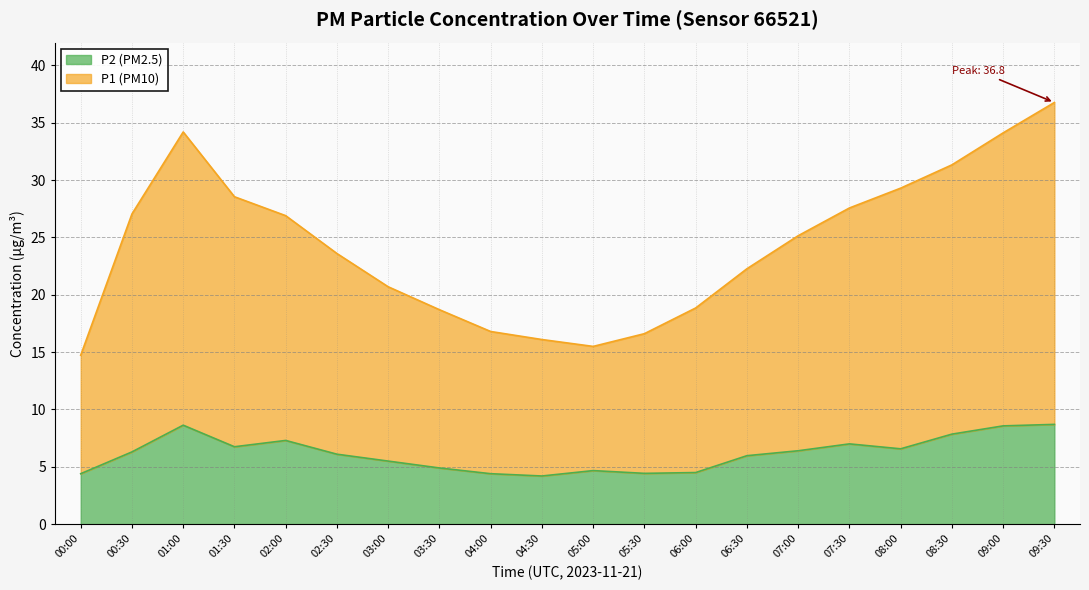

Which series changed the most between 01:00 and 02:30?

P1